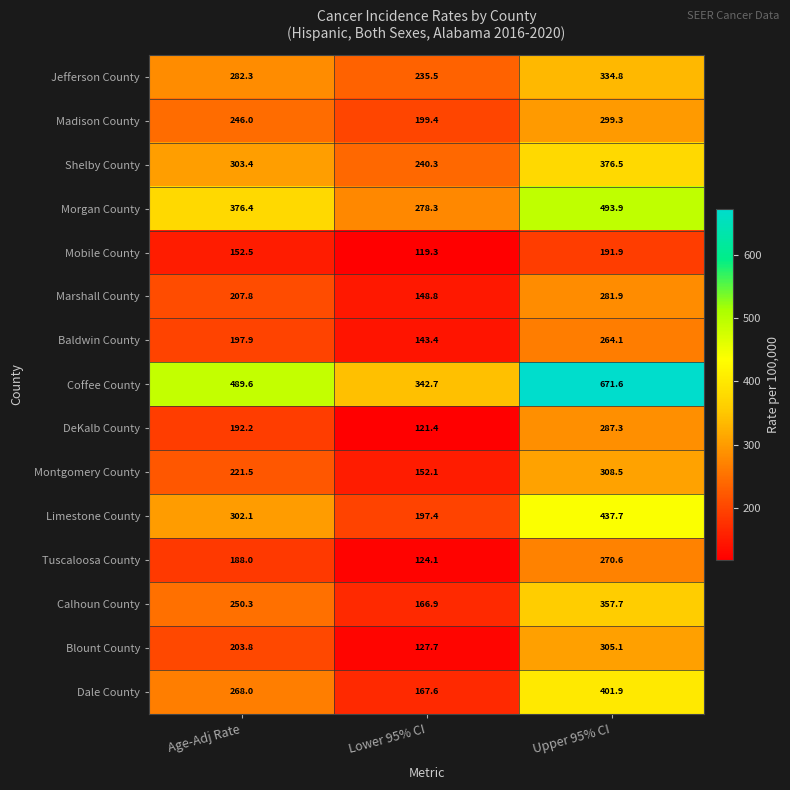

True or false: Calhoun County has a value of 357.7 at Upper 95% CI.

True